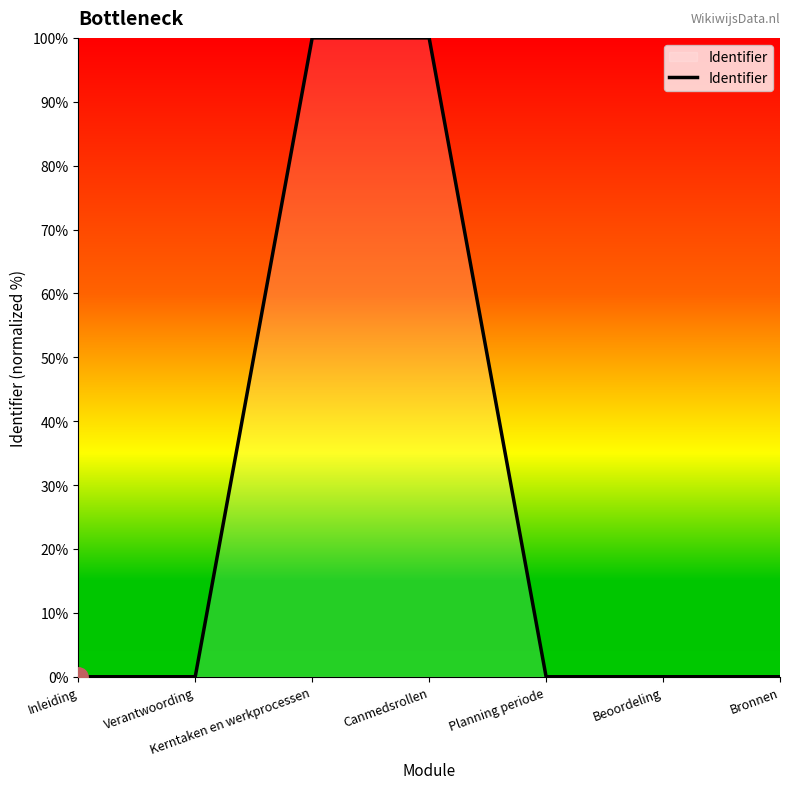

What position from the left is Canmedsrollen?

4